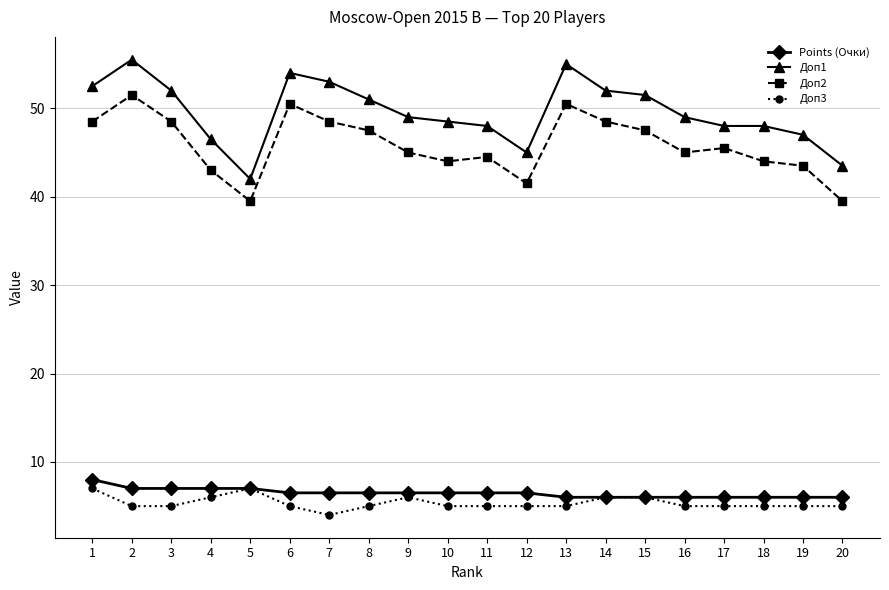

True or false: Points (Очки) has a value of 1.5 at 2.

False